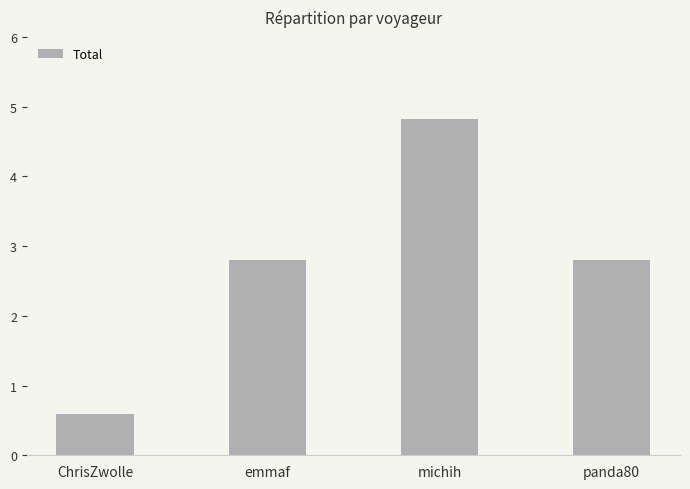

What is the average value?

2.8